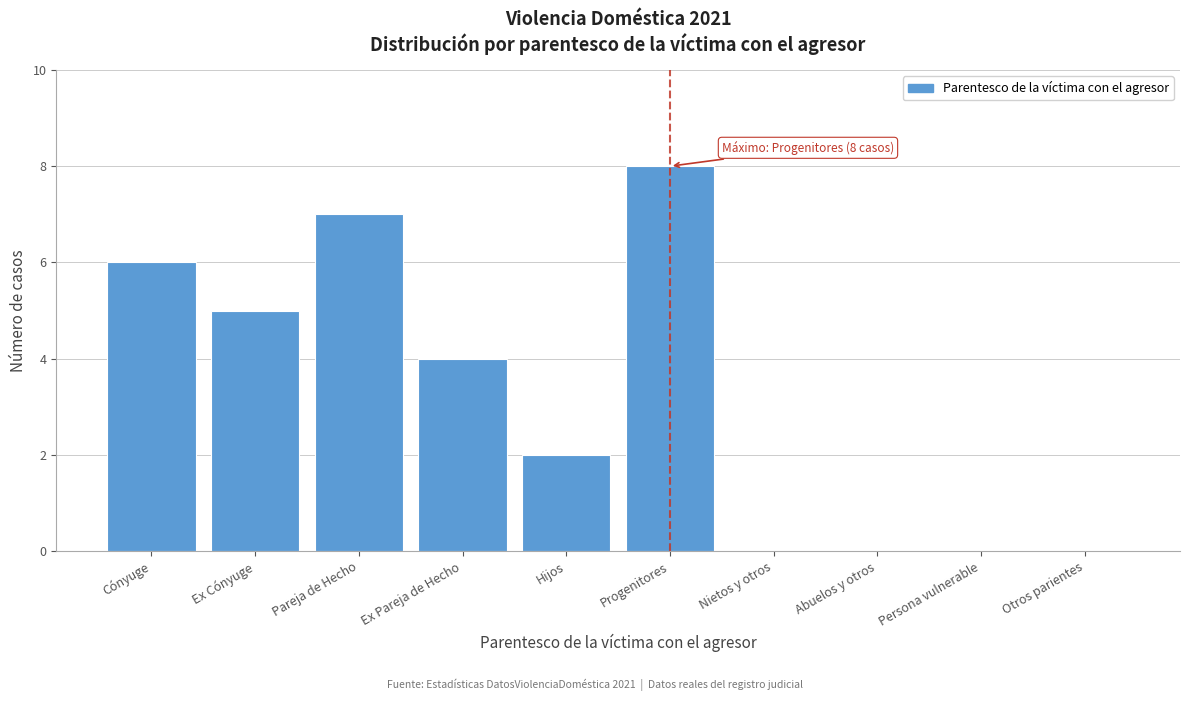

Reading left to right, what are all the values shown in this chart?

Cónyuge=6	Ex Cónyuge=5	Pareja de Hecho=7	Ex Pareja de Hecho=4	Hijos=2	Progenitores=8	Nietos y otros=0	Abuelos y otros=0	Persona vulnerable=0	Otros parientes=0